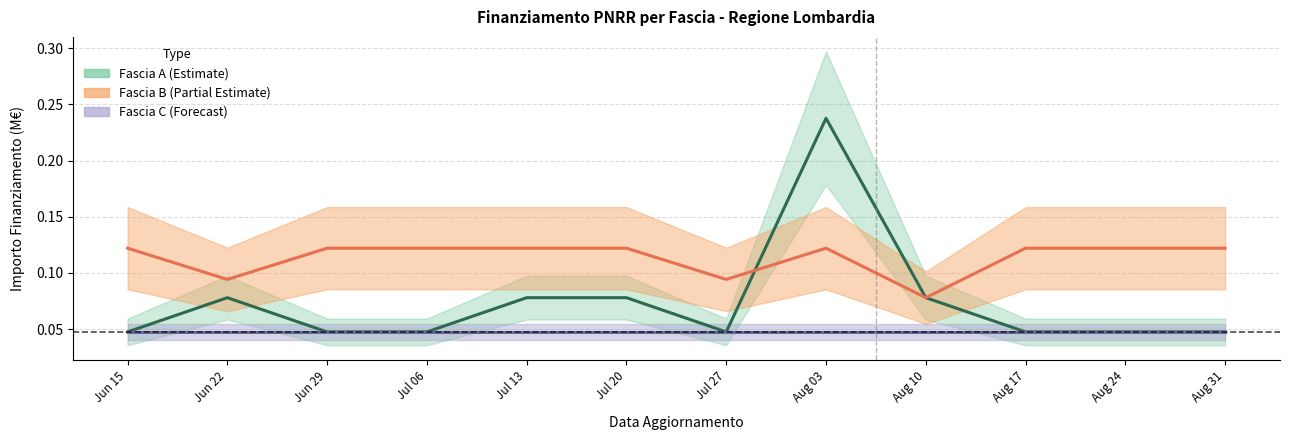

The value of Fascia B at Aug 10 is 0.0. True or false?

False